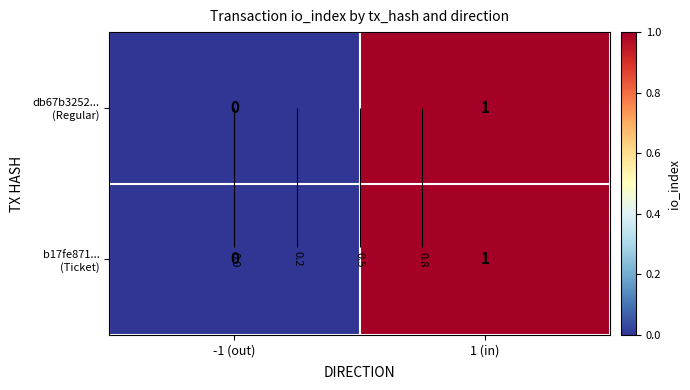

Which category has the highest value in the db67b3252... (Regular) series?

1 (in)